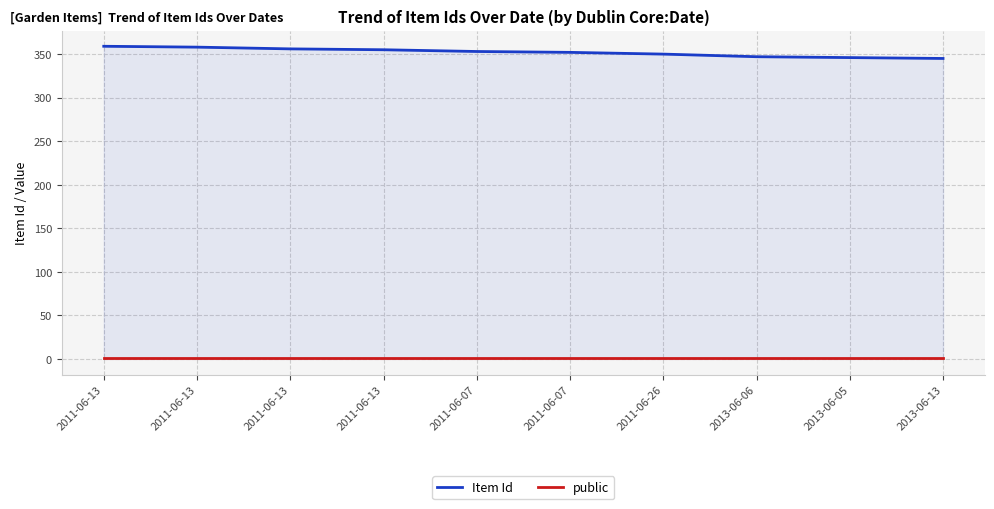

Read the public value at 2011-06-13.

1